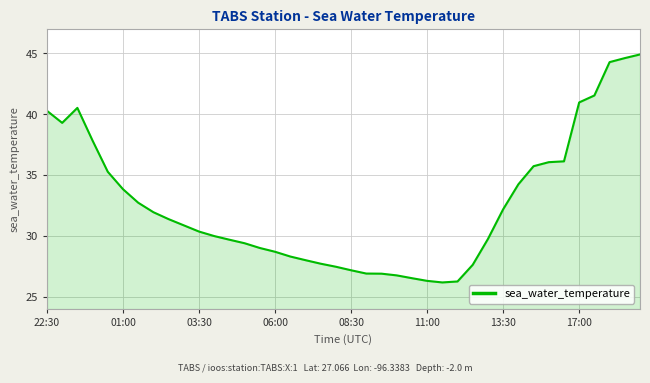

What is the difference between the maximum and minimum values?

18.7